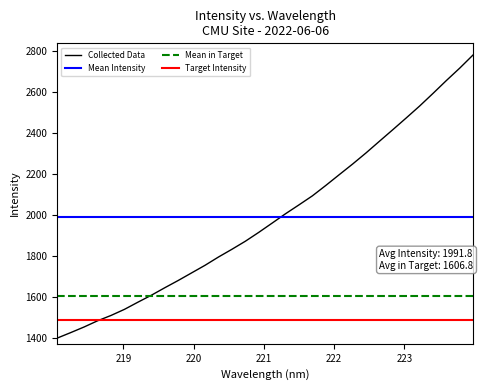

What is the maximum value shown in the chart?

2781.7